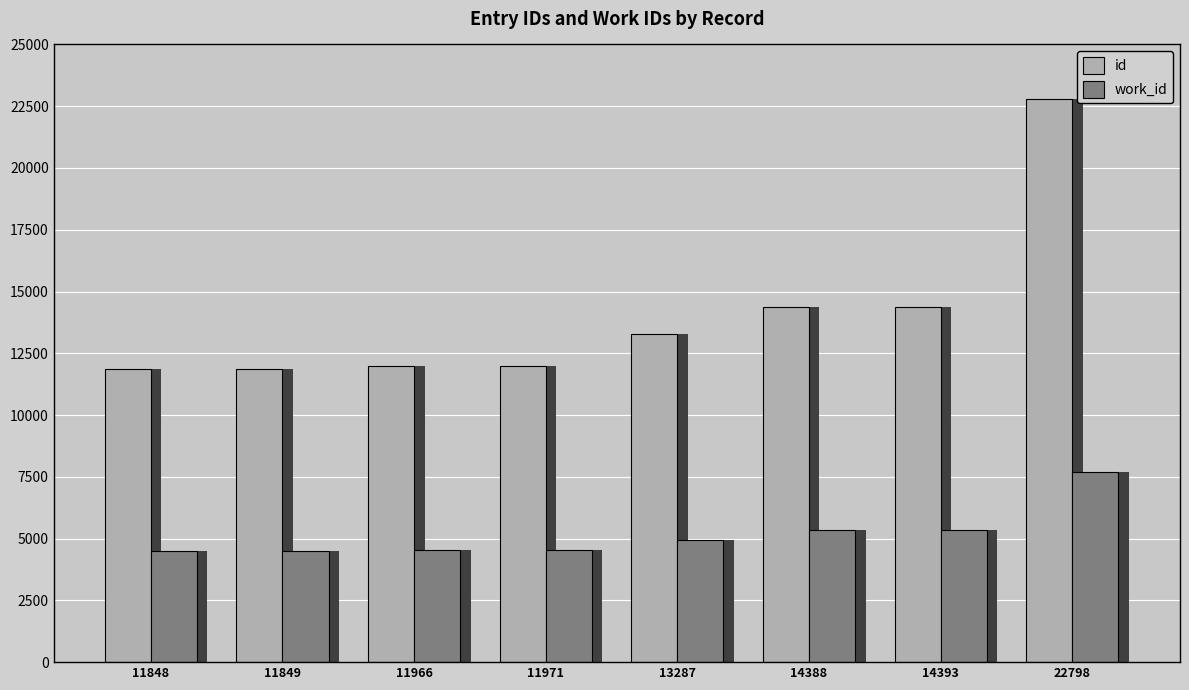

List the labels in order of work_id value, largest first.

22798, 14388, 14393, 13287, 11971, 11966, 11848, 11849